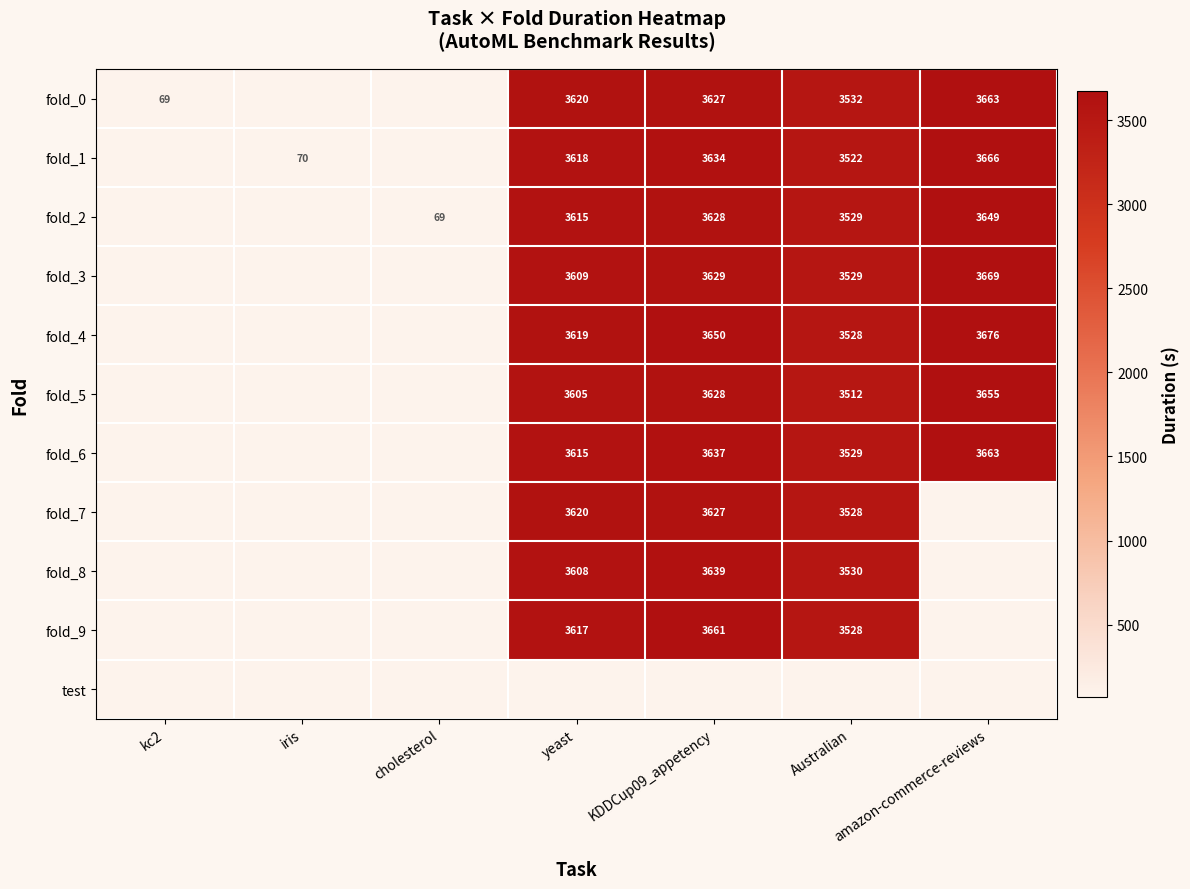

The fold_1 series shows 2416.7 at Australian. True or false?

False